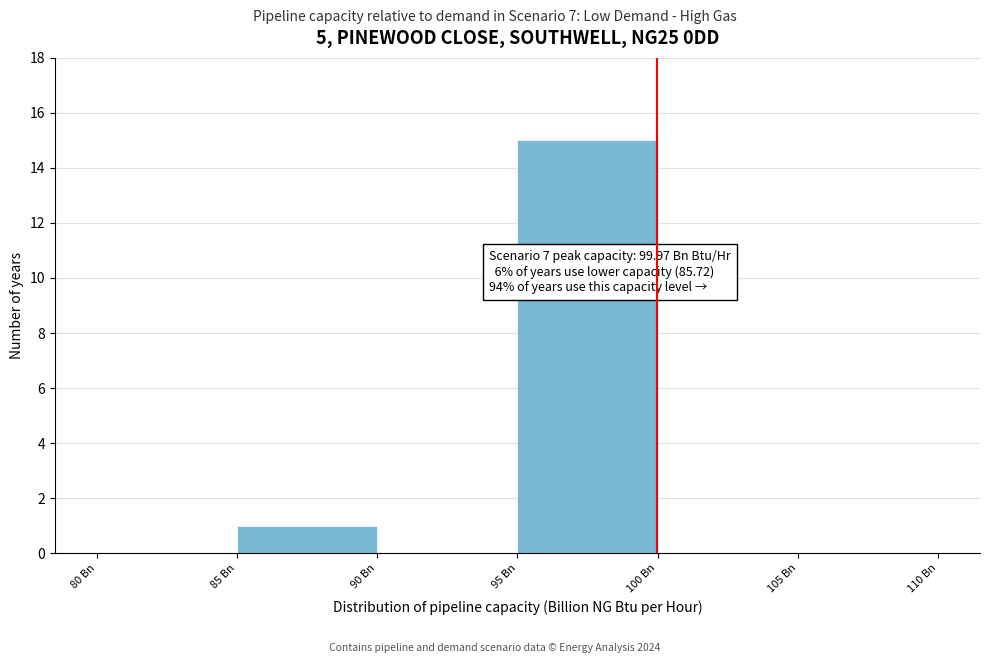

Over which range of the x-axis is the bar tallest?

95 to 100